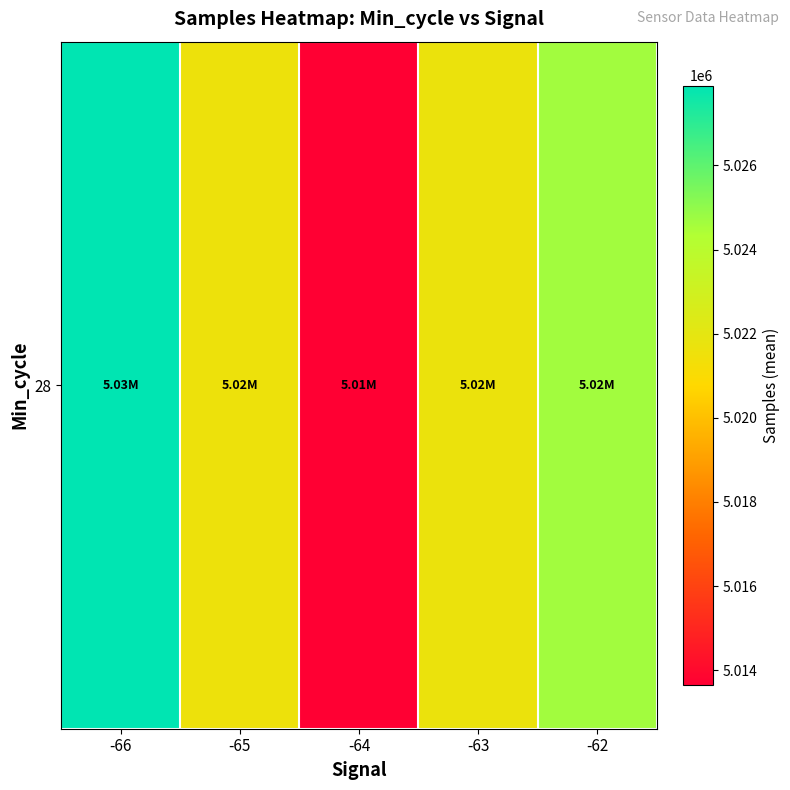

The value at -66 is 5027898.0. True or false?

True